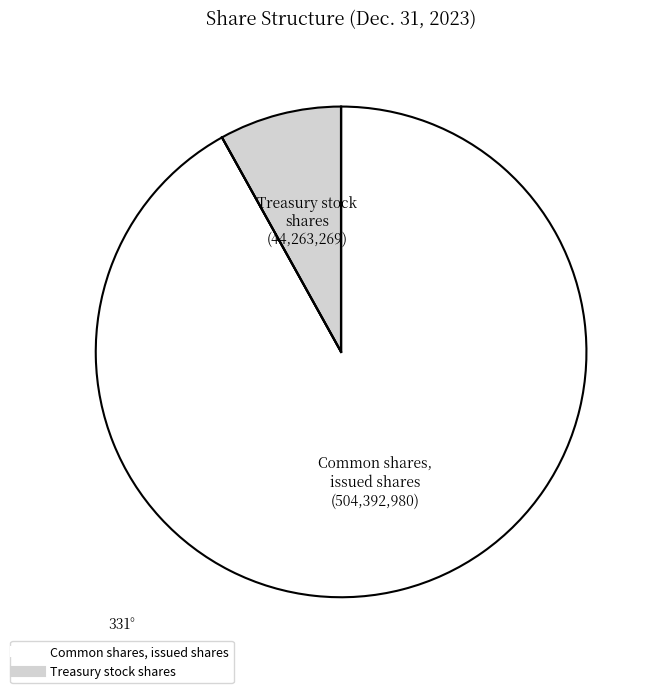

True or false: Common shares, issued shares accounts for 92% of the total.

True